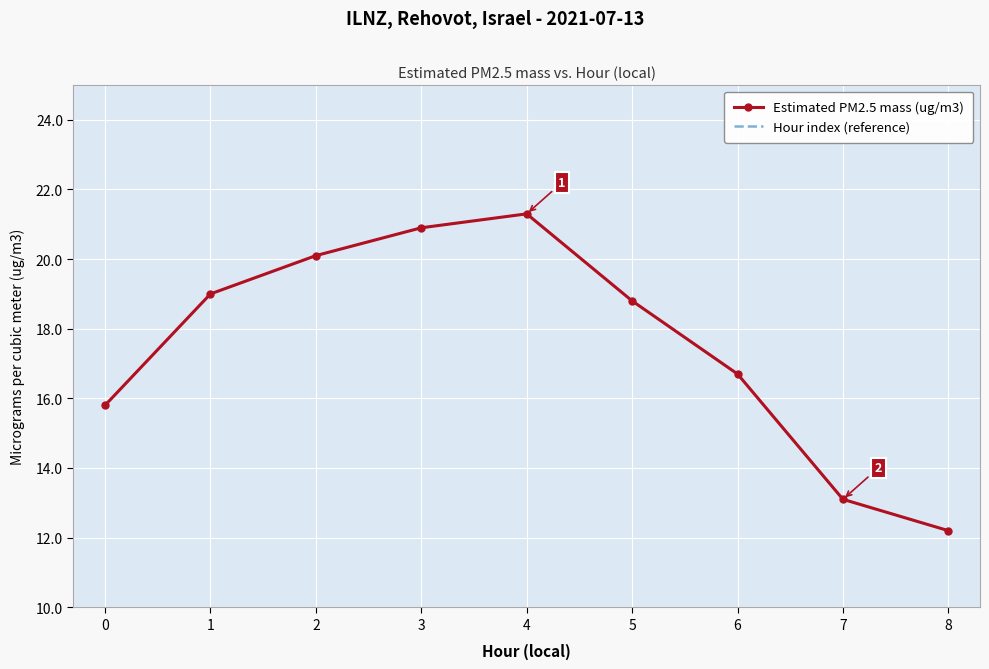

What is the total value across all series at 4?

25.3